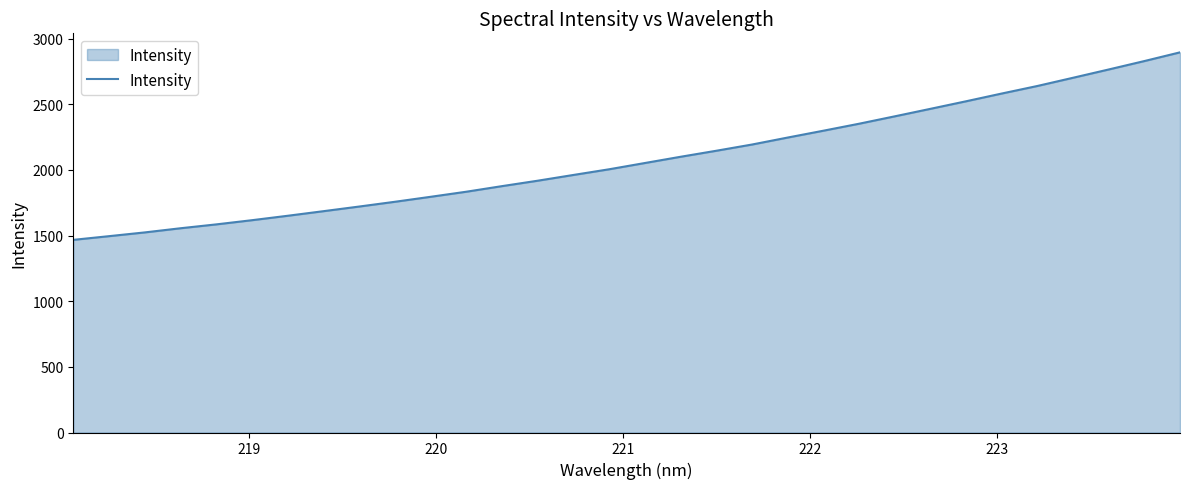

What is the maximum value shown in the chart?

2896.4